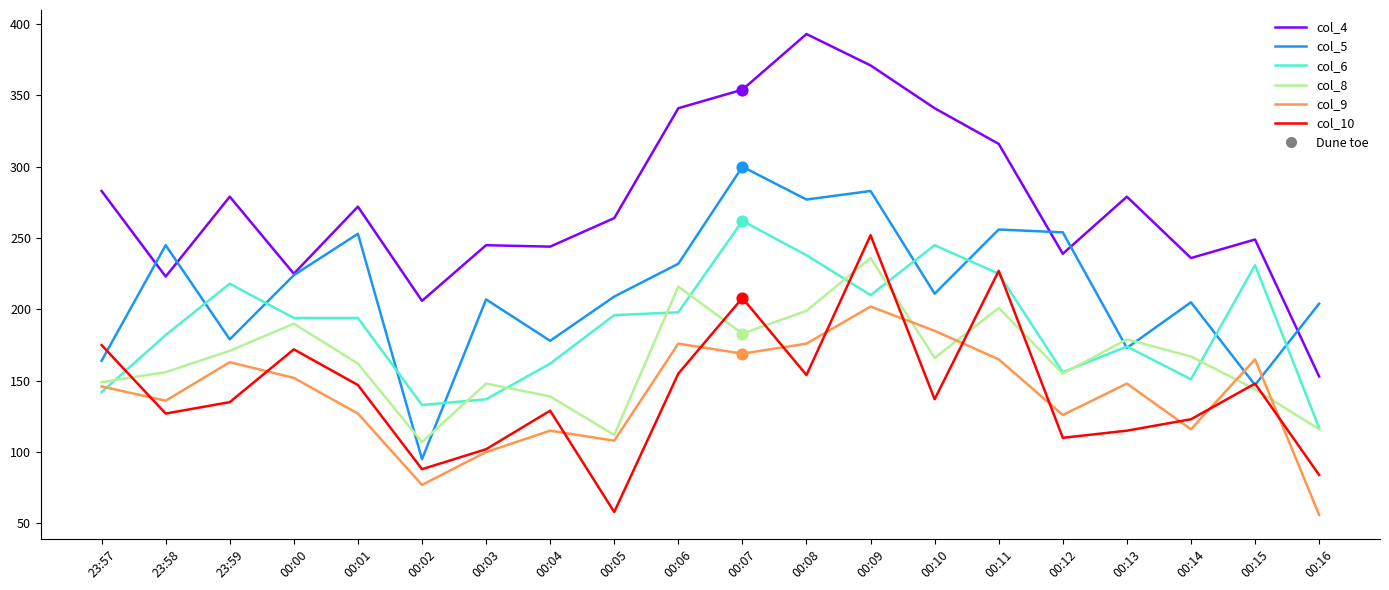

Which series changed the most between 00:08 and 00:14?

col_4